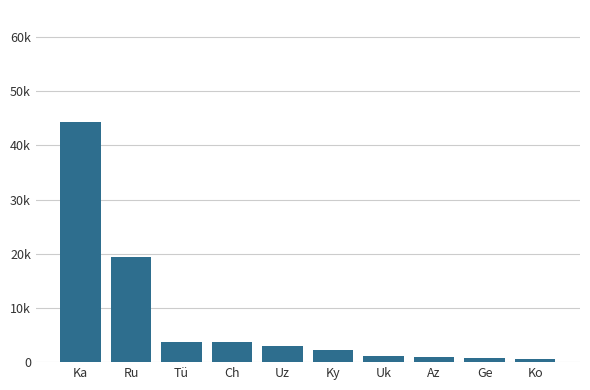

Reading left to right, list all the values displayed in this chart.

Ka=44237	Ru=19335	Tü=3716	Ch=3655	Uz=2940	Ky=2159	Uk=1159	Az=1040	Ge=729	Ko=608